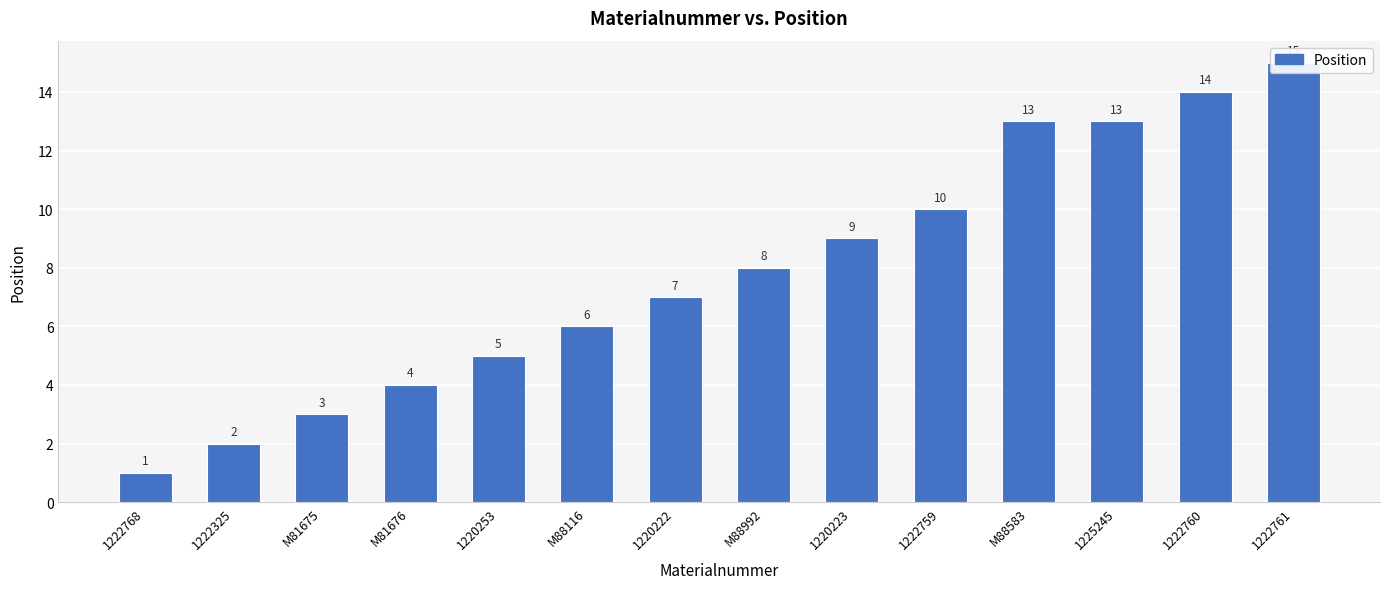

What is the value of the 5th bar from the left?

5